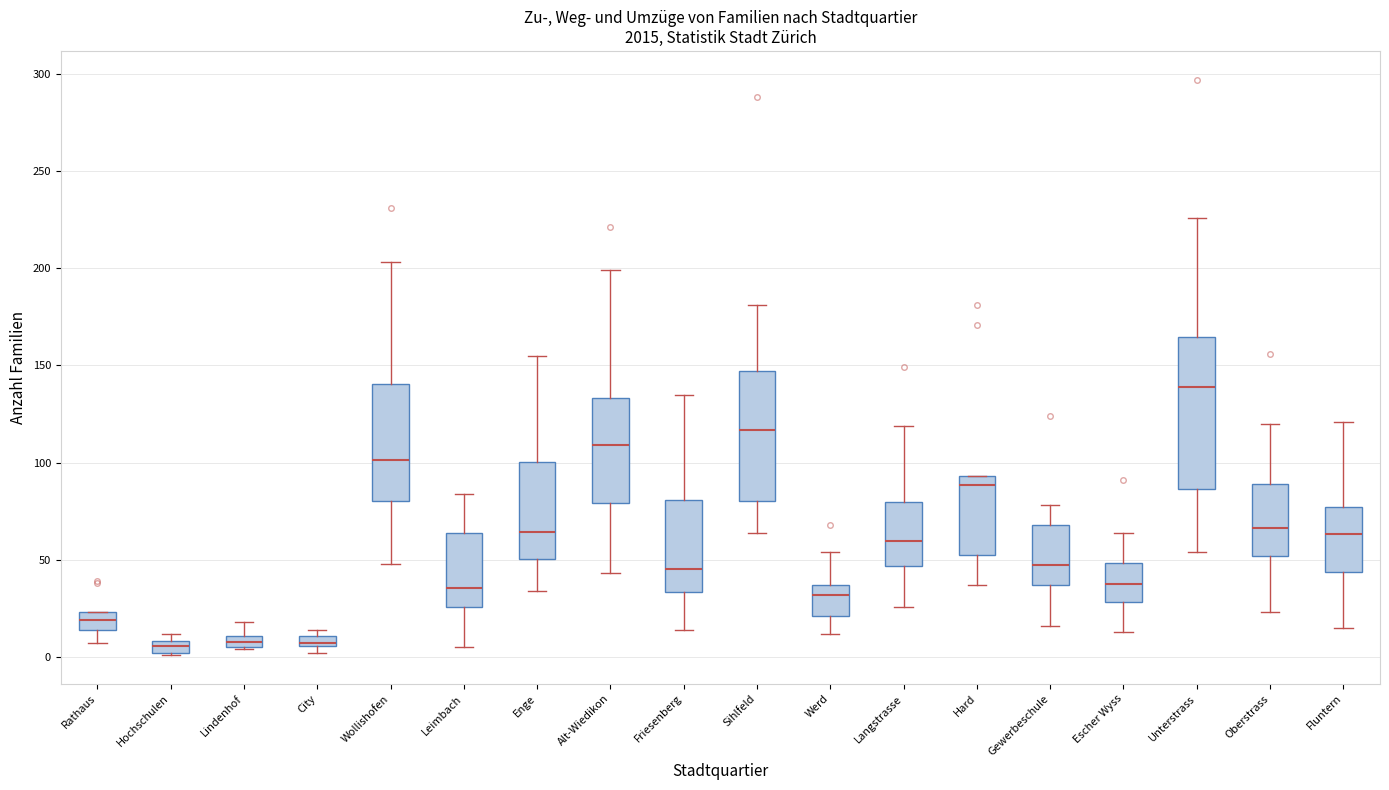

Where is the lower edge of the box for Lindenhof on the y-axis? The values are not printed on the chart, so give them approximately, as read against the axis.

5